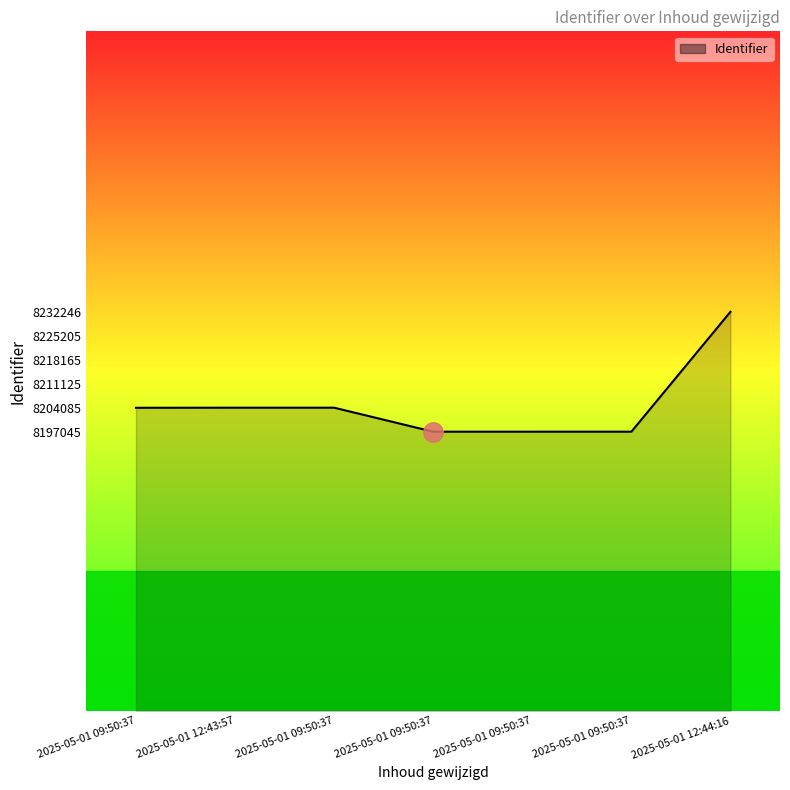

Reading left to right, list all the values displayed in this chart.

8204066	8204091	8204092	8197045	8197047	8197049	8232246